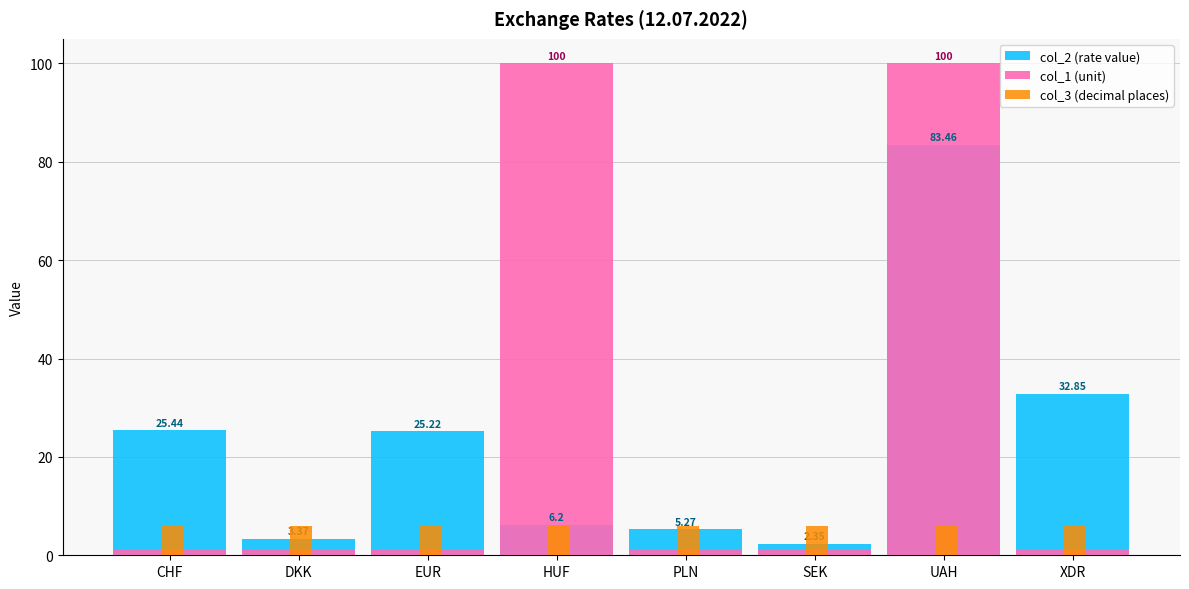

Which series has the largest range (max minus min)?

col_1 (unit)